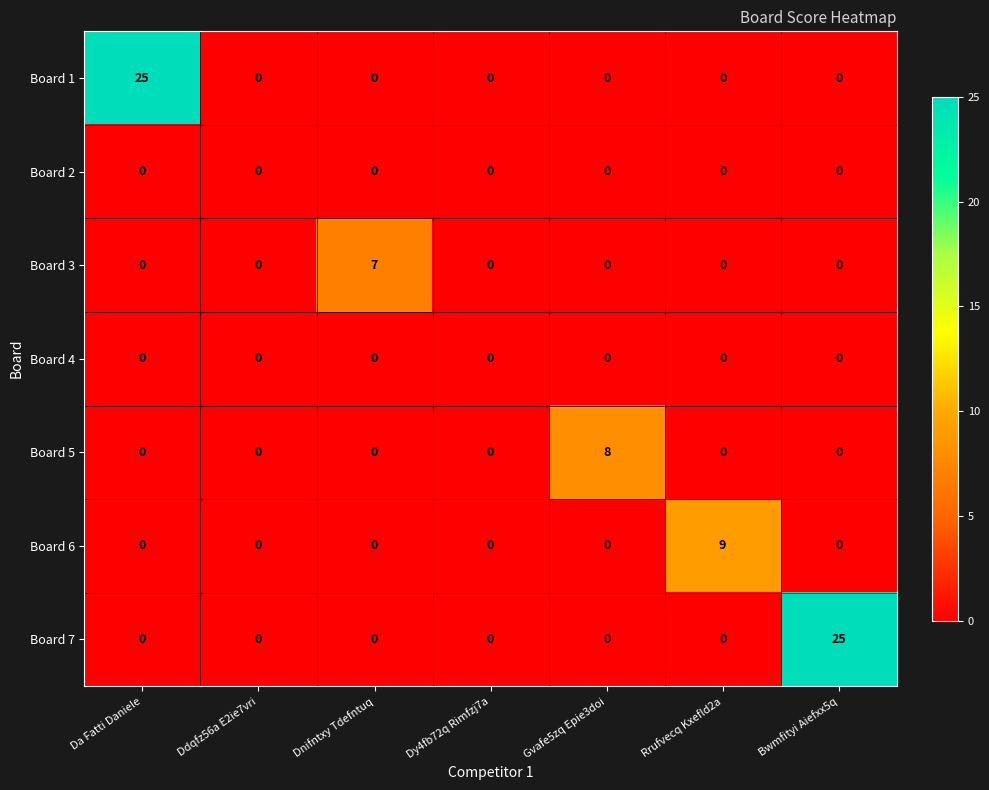

What is the total value across all series at Bwmfityi Aiefxx5q?

25